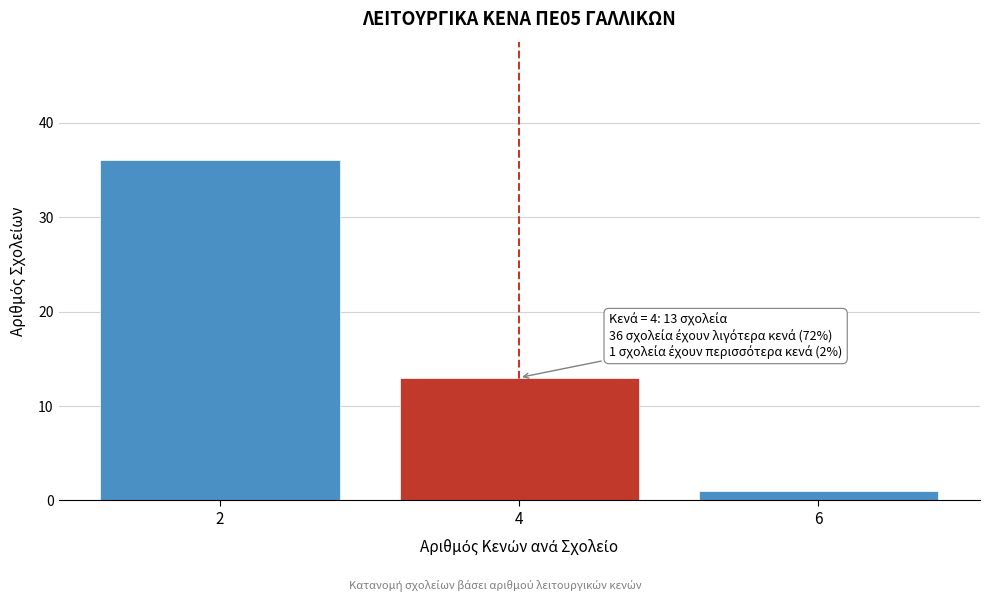

Reading left to right, list all the values displayed in this chart.

36	13	1